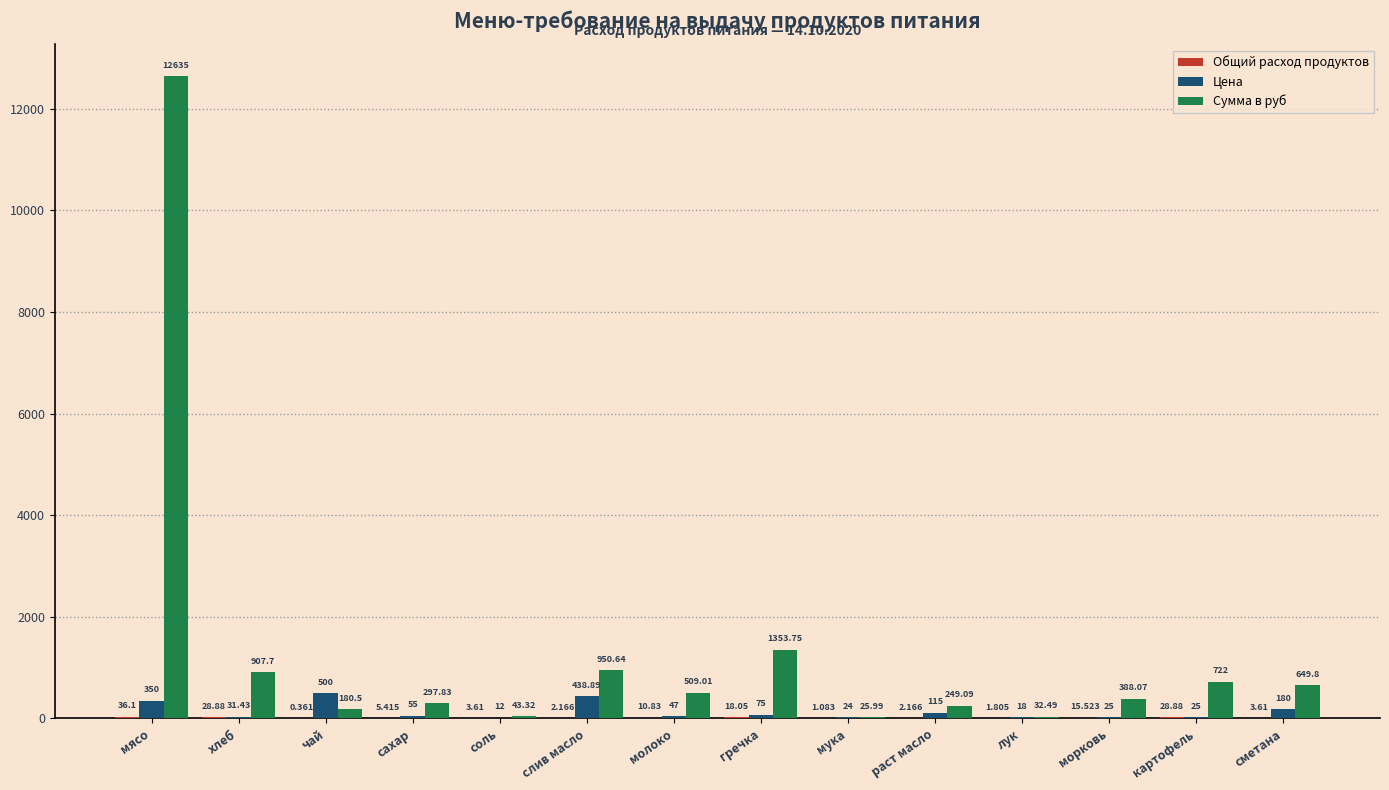

Count the number of categories in the chart.

14